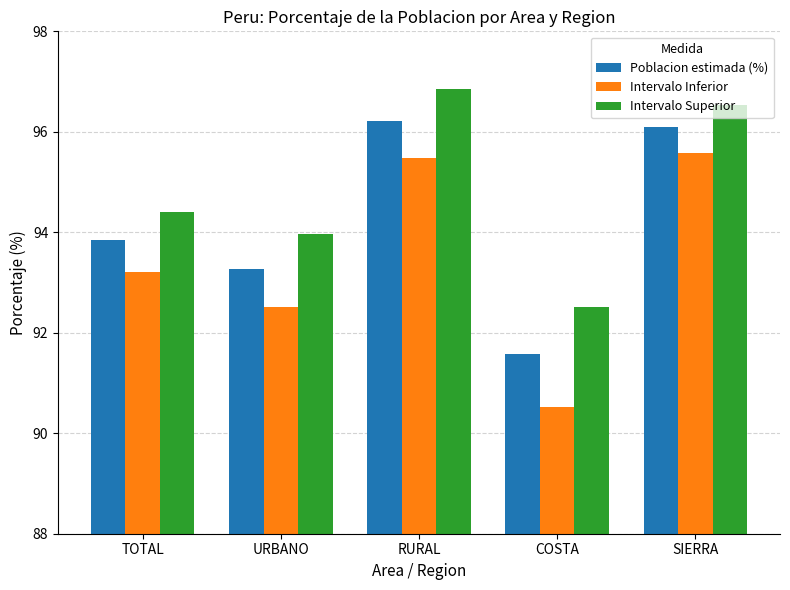

List the series in order of their overall mean, lowest first.

Intervalo Inferior, Poblacion estimada (%), Intervalo Superior